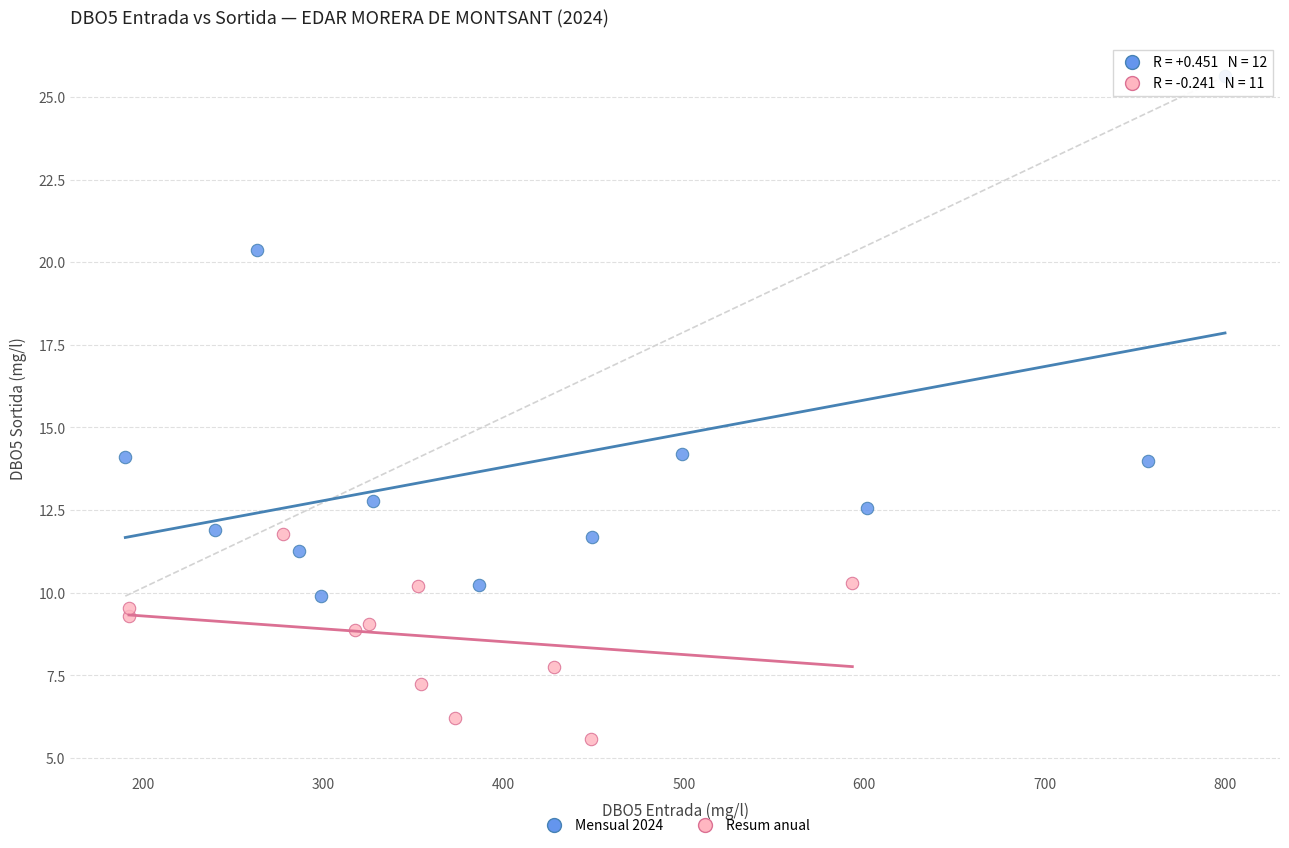

Which series contains the lowest Y value?

Resum anual